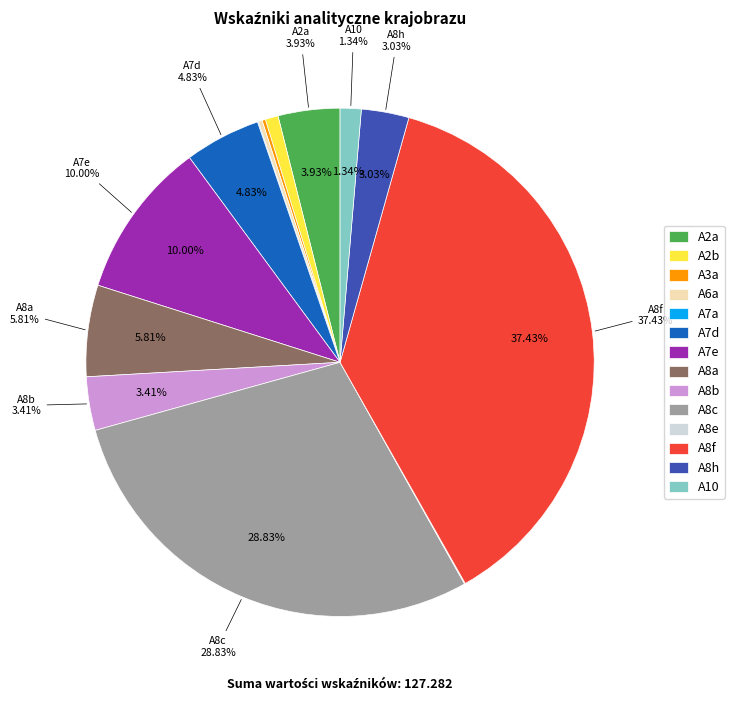

The A7d slice represents 5% of the pie. True or false?

True